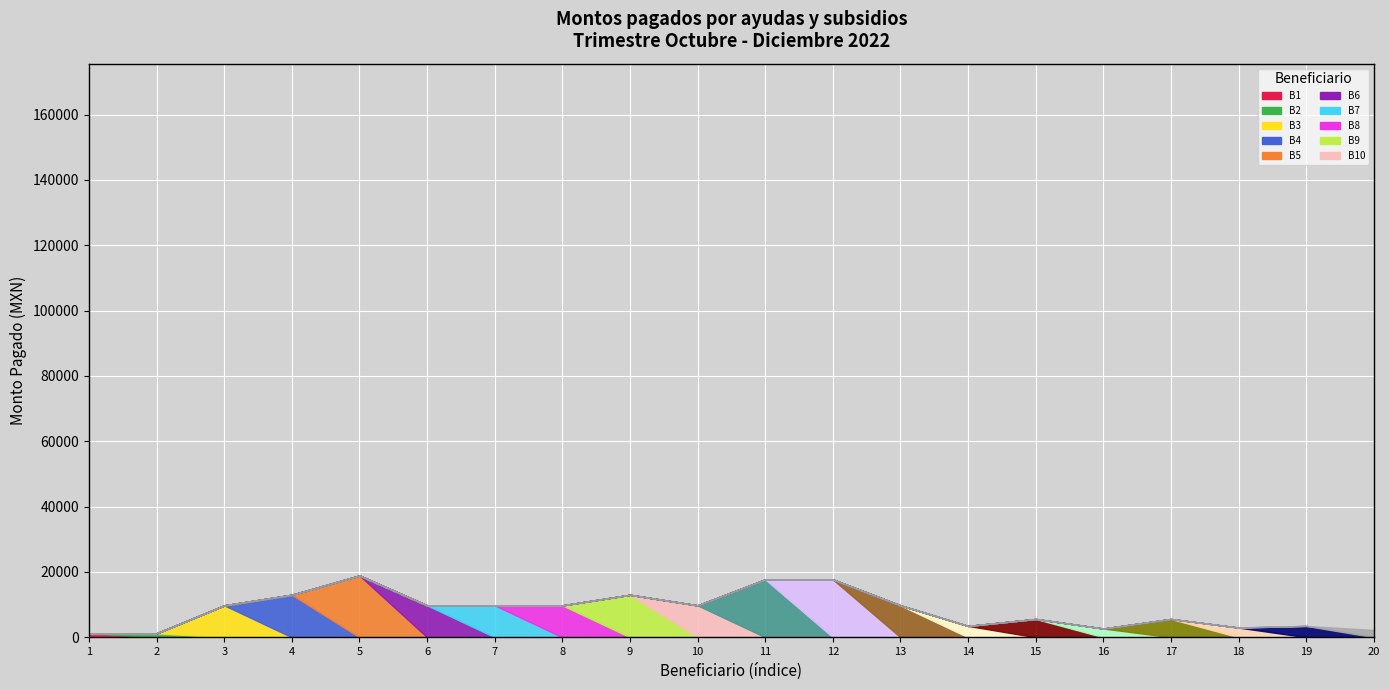

Rank the categories by value from highest to lowest.

18900, 17700, 17700, 13000, 13000, 9755.56, 9755.56, 9755.56, 9755.56, 9755.56, 9755.56, 5600, 5600, 3464, 3464, 2960, 2670, 2232, 1200, 1200